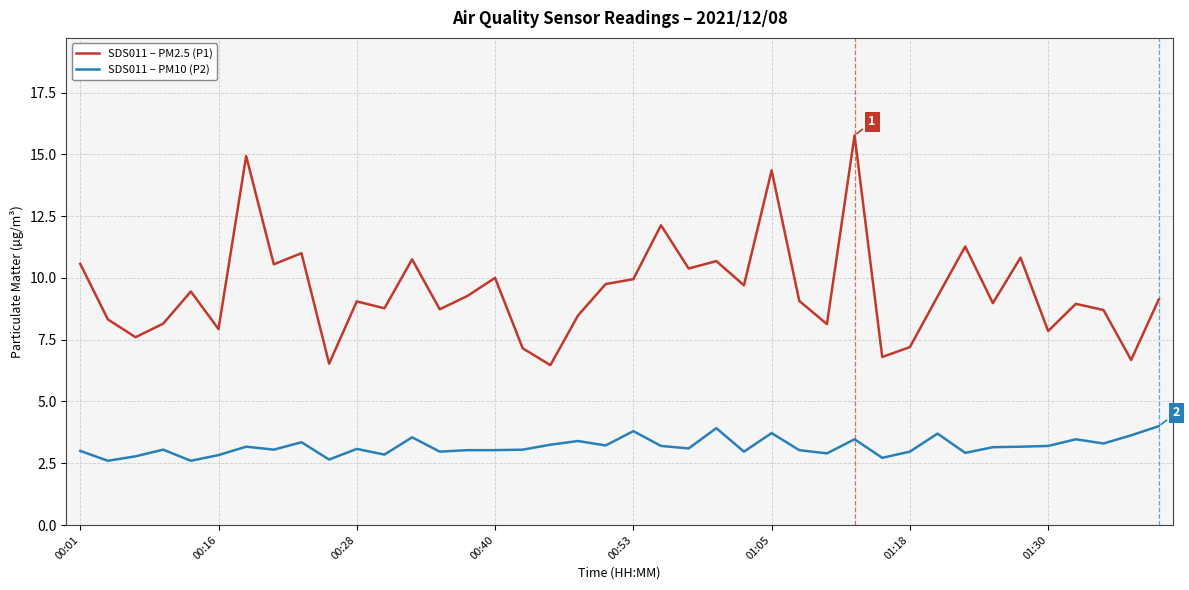

True or false: SDS011 – PM10 (P2) and SDS011 – PM2.5 (P1) intersect in this chart.

False